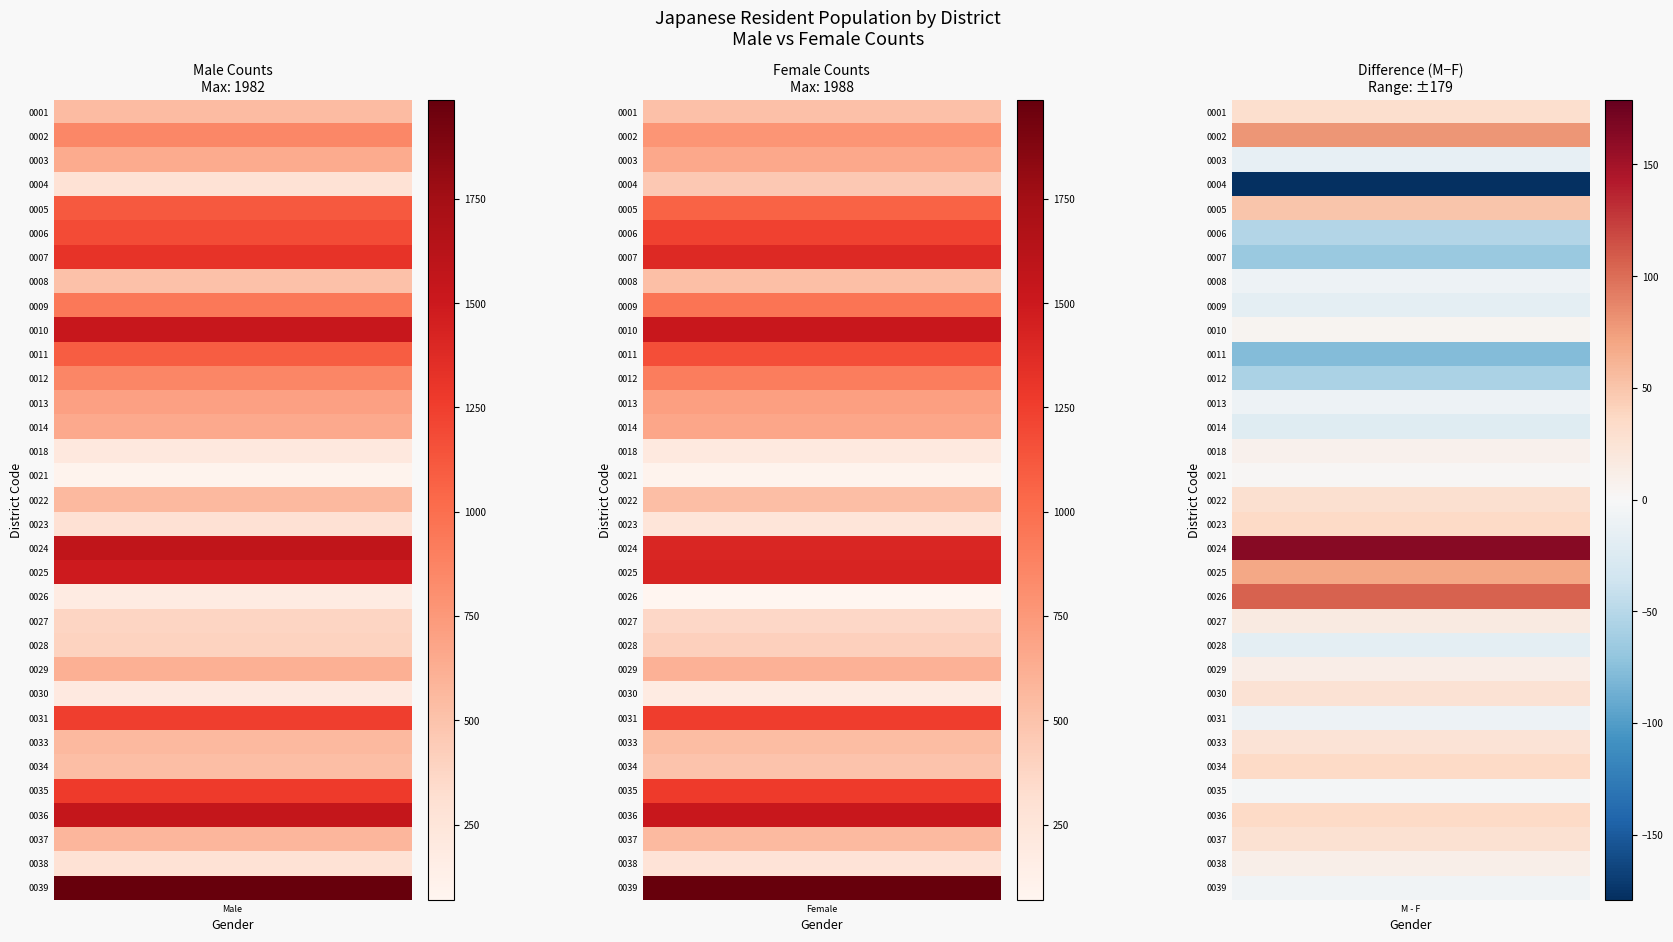

The 0035 series shows 1707 at 0. True or false?

False